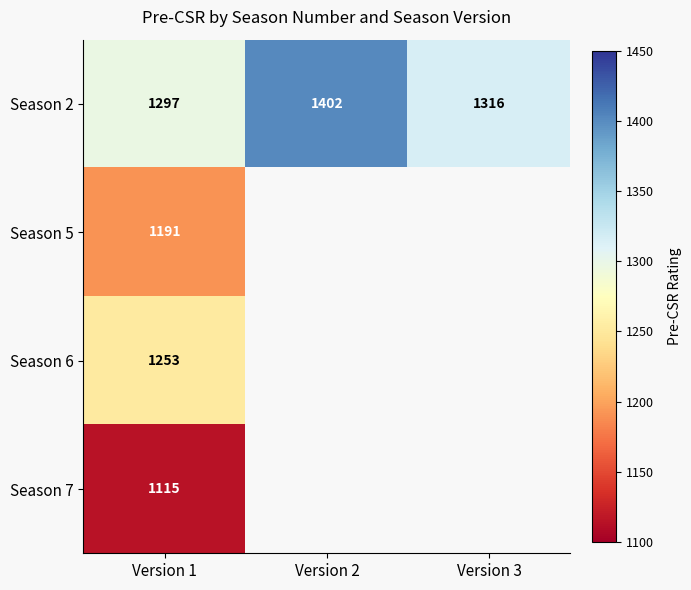

Rank the categories by Season 2 value from highest to lowest.

Version 2, Version 3, Version 1